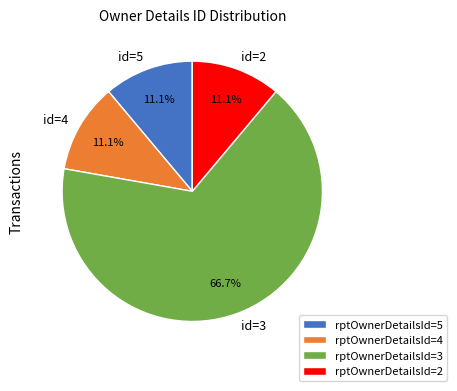

Is the sum of id=4 and id=5 greater than half?

No